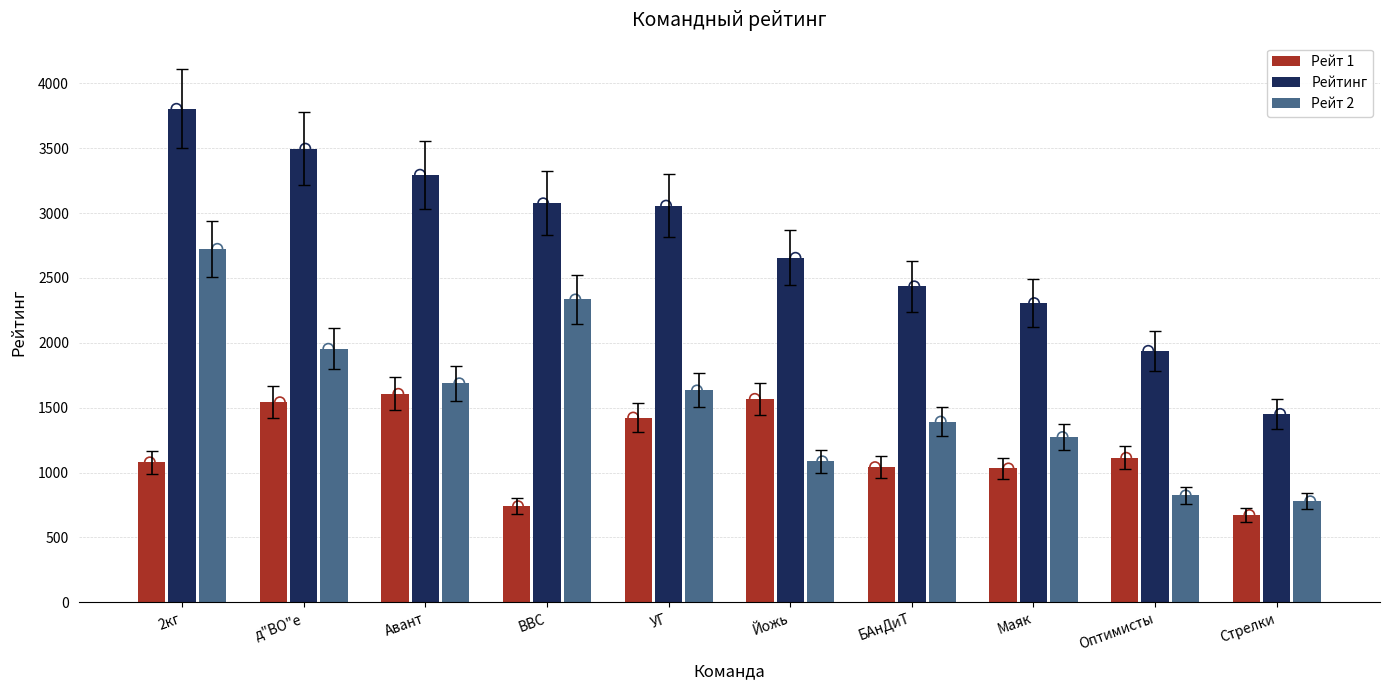

Which series has the largest Y range (max minus min)?

Рейтинг